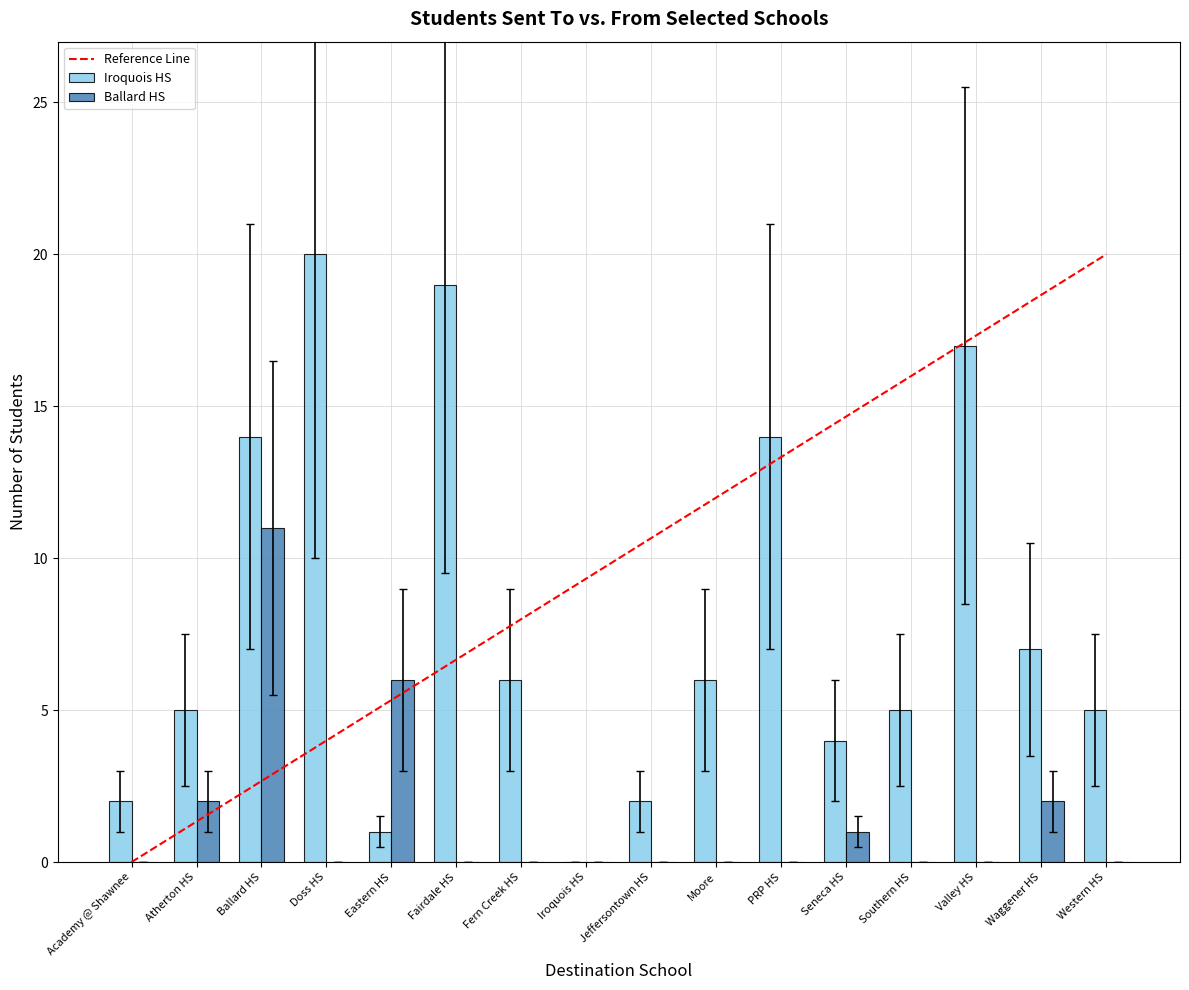

Between Fairdale HS and Western HS, which series saw the biggest shift?

Iroquois HS